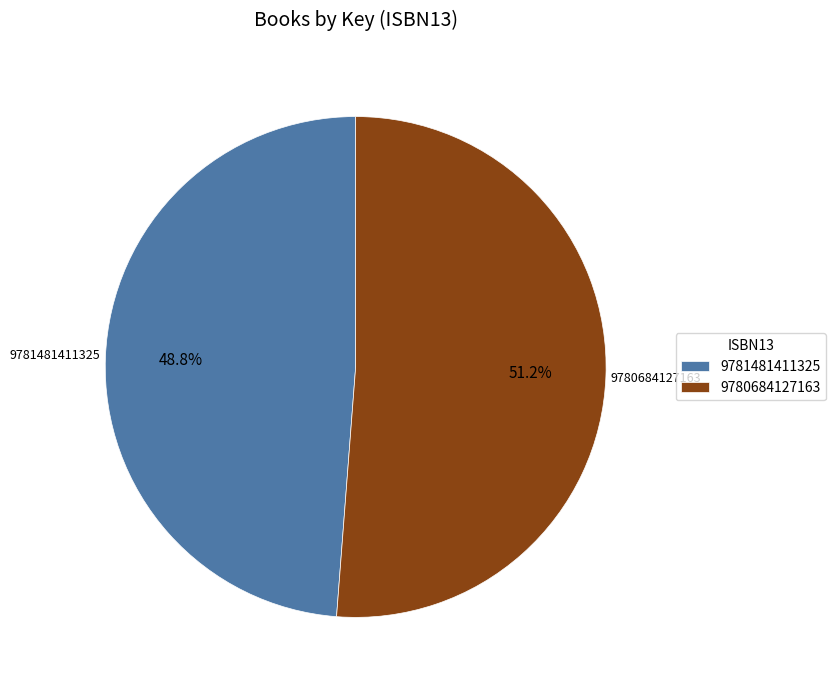

What is the ratio of the value at 9781481411325 to the value at 9780684127163?

1.0